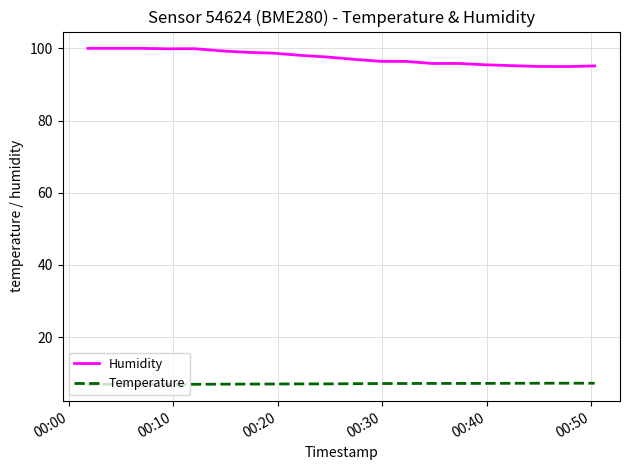

Rank the series by their maximum value, from lowest to highest.

Temperature, Humidity